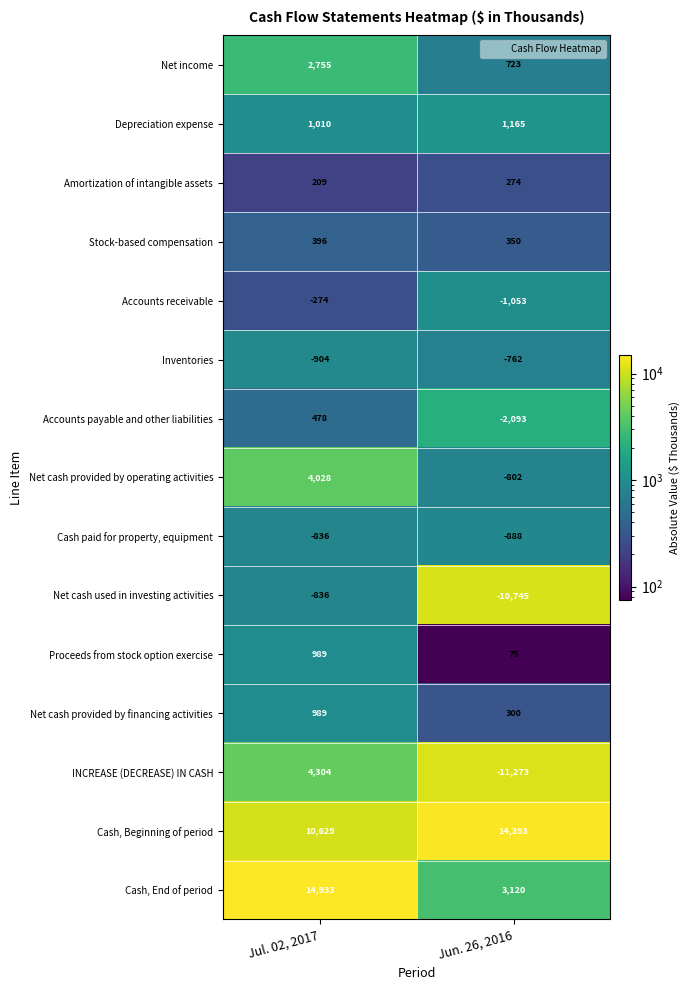

List the labels in order of Inventories value, largest first.

Jun. 26, 2016, Jul. 02, 2017